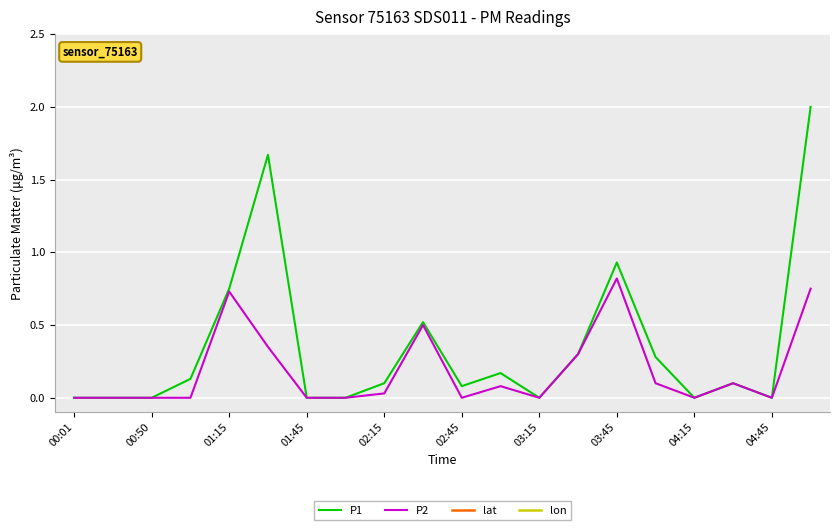

Which category has the lowest value in the lat series?

00:01